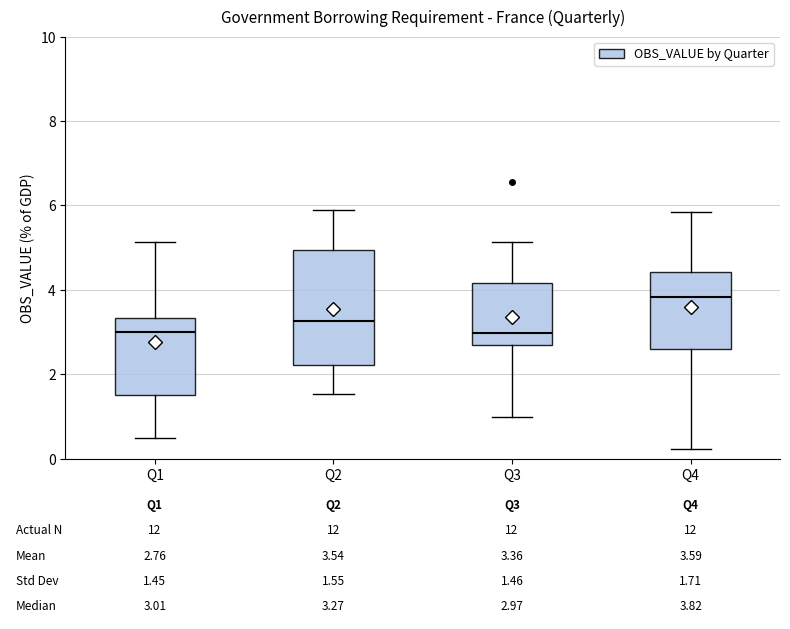

Which box is the tallest, from its lower edge to its upper edge?

Q2